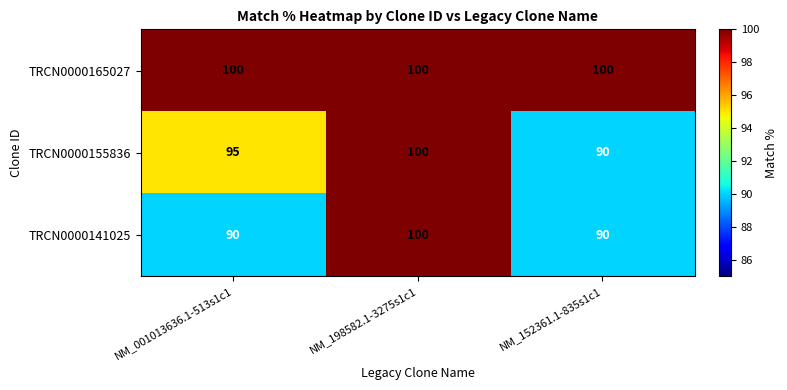

How many data points does each series have?

3